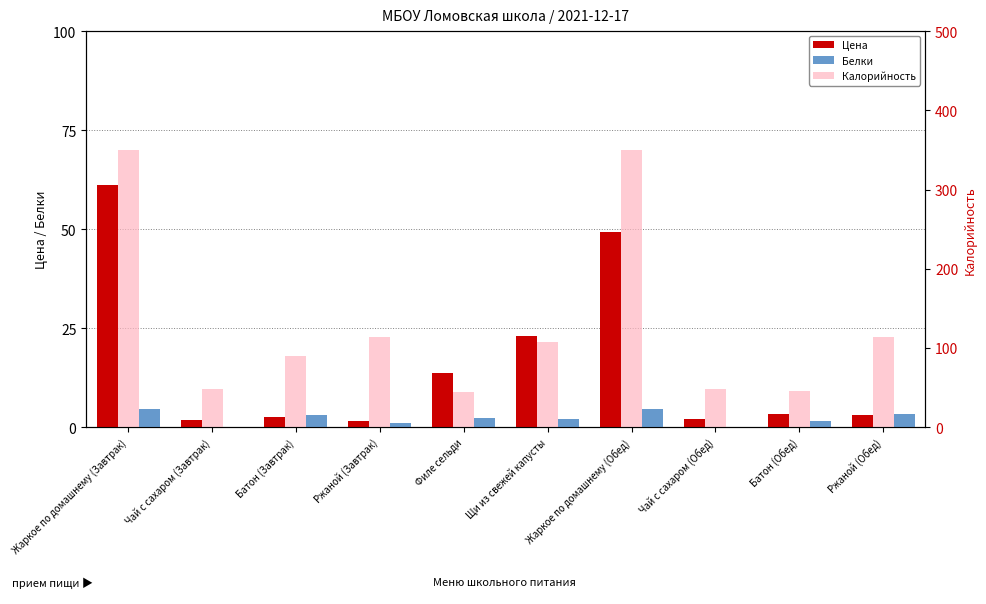

Where does the Калорийность series first go above 107?

Жаркое по домашнему (Завтрак)